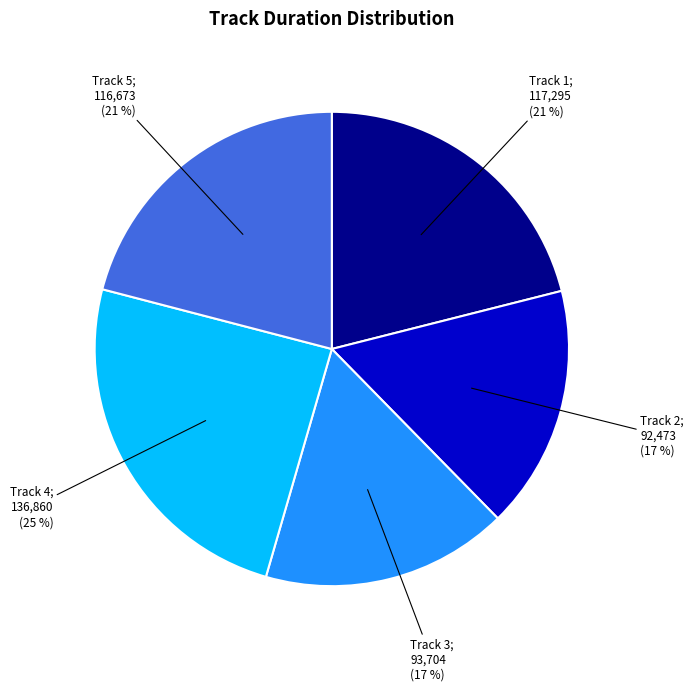

Is there any slice that represents more than half of the pie?

No